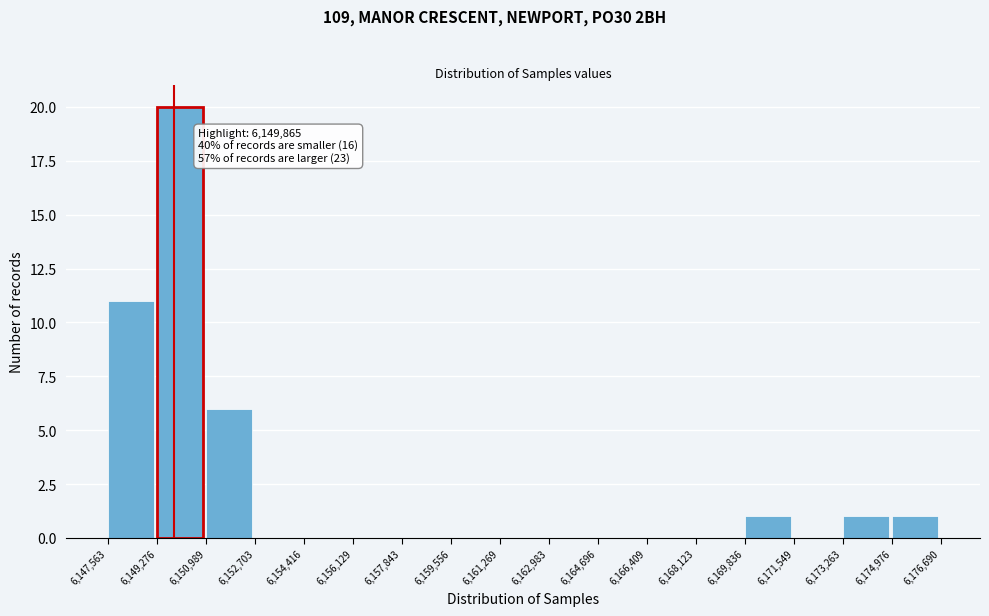

Which range on the x-axis has the tallest bar?

6,149,276 to 6,150,989